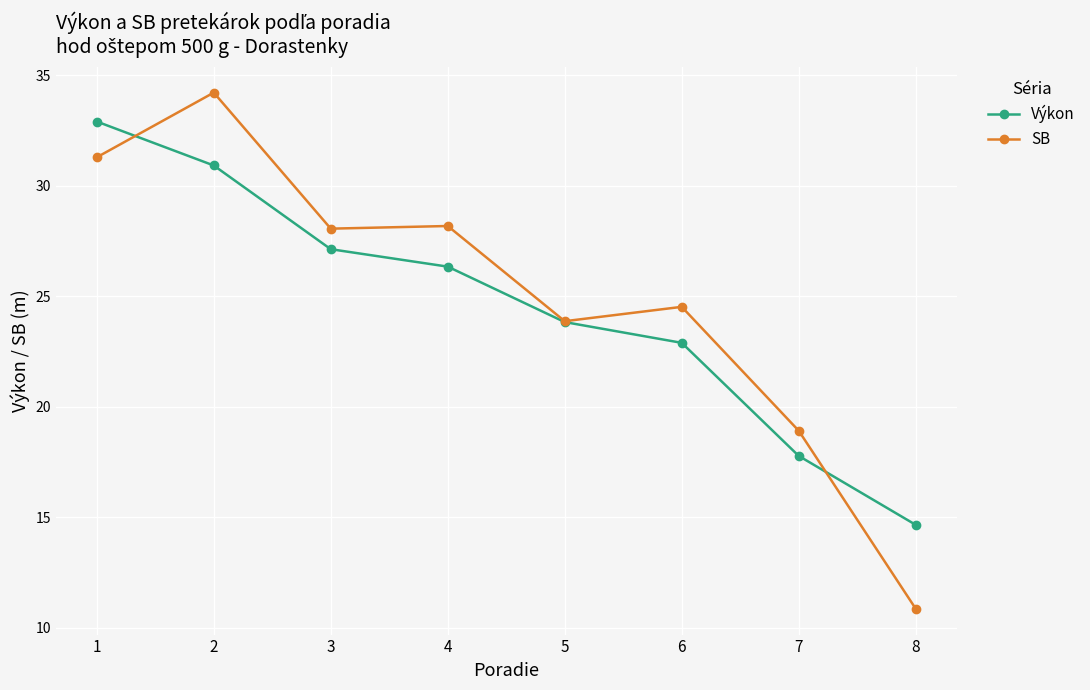

The Výkon series shows 32.9 at 1. True or false?

True